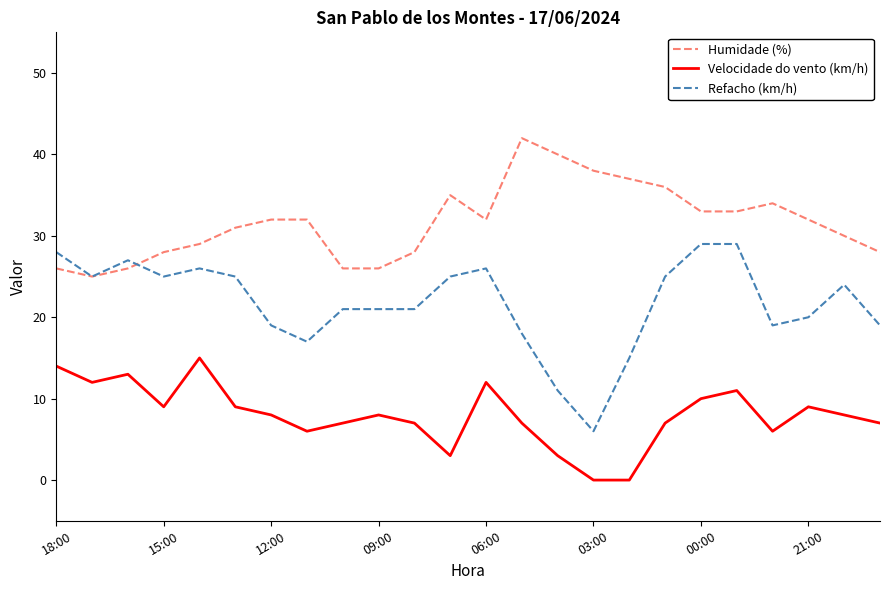

List the series in order of their peak value, lowest first.

Velocidade do vento (km/h), Refacho (km/h), Humidade (%)